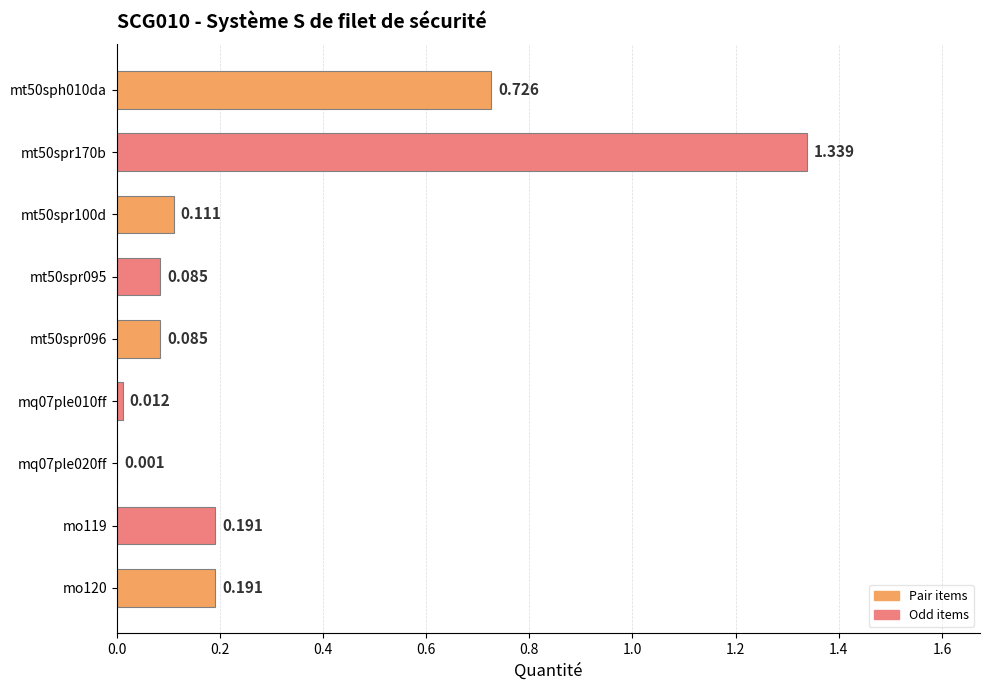

Are the bars horizontal?

Yes